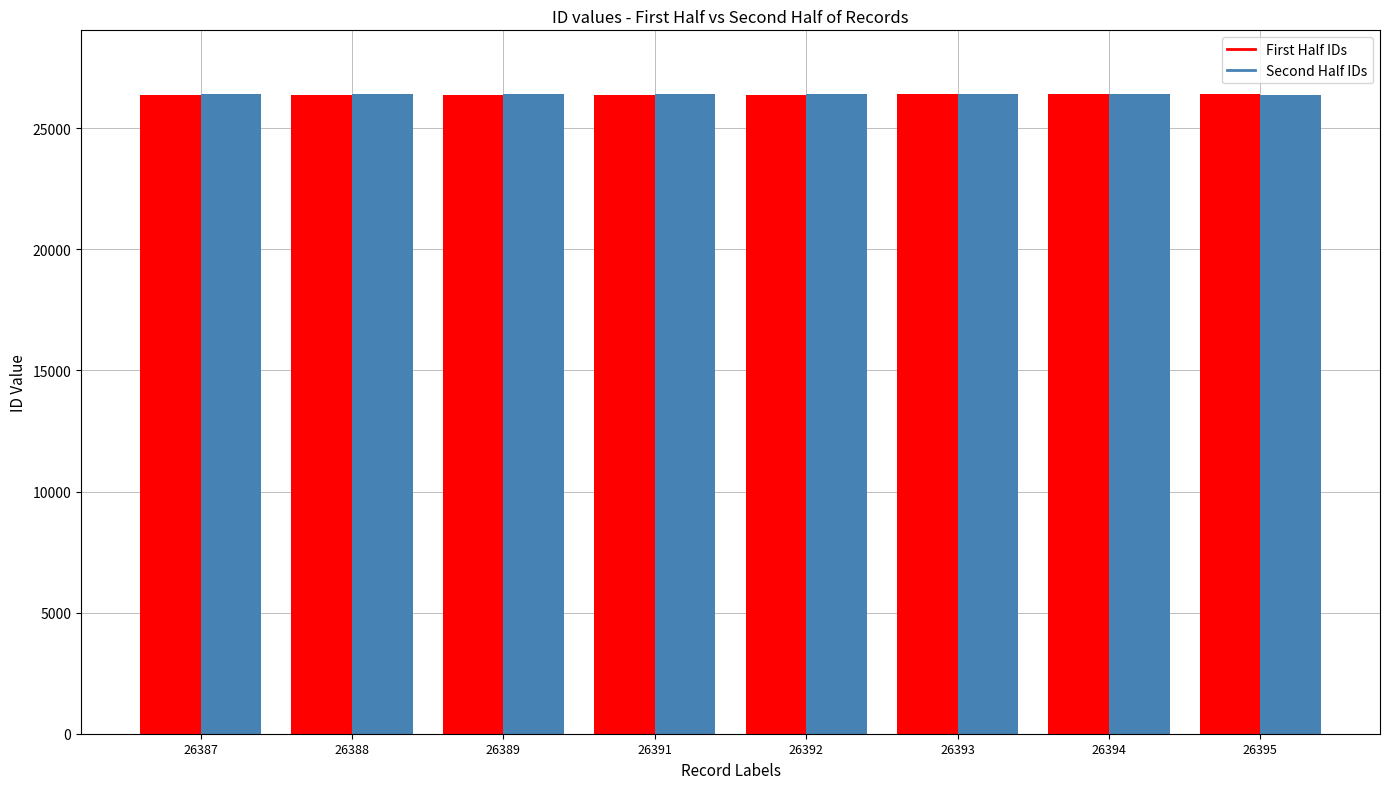

What is the approximate value of Second Half IDs at 26395?

26390